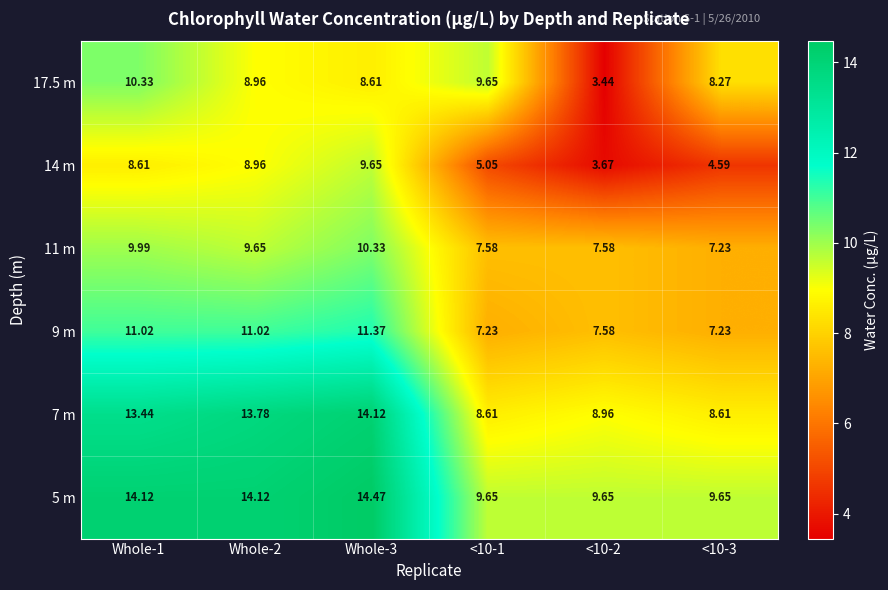

How many data points in 11 m are above 9?

3